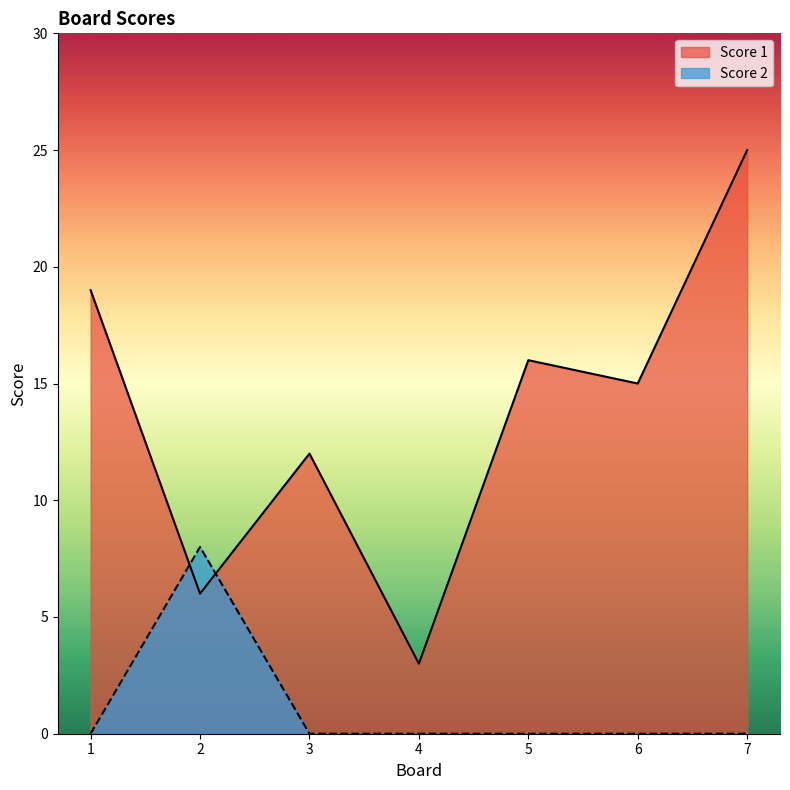

Count the Score 1 values in the range 6 to 19.

5